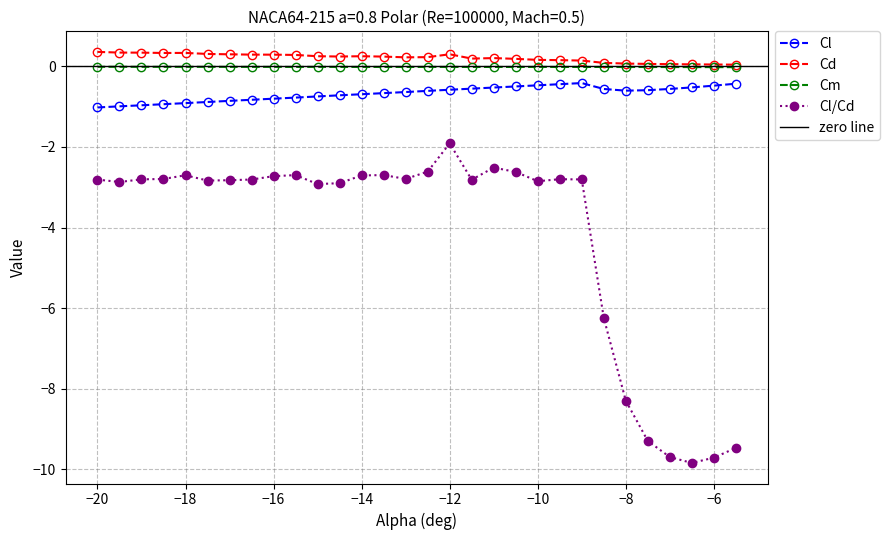

How many lines are shown in the chart?

4